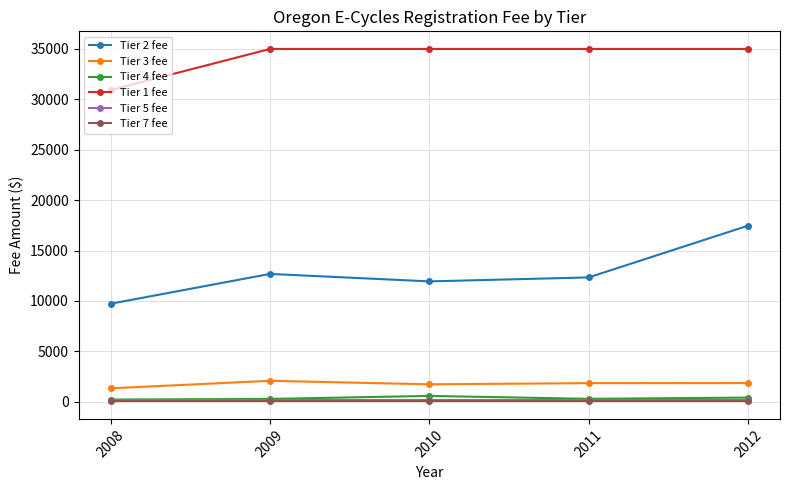

Which series has the largest range (max minus min)?

Tier 2 fee